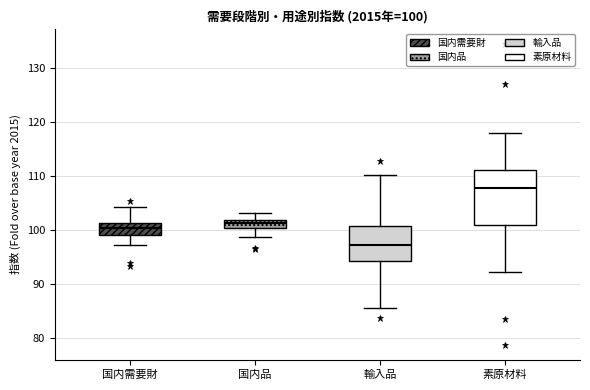

Which box is the tallest, from its lower edge to its upper edge?

素原材料